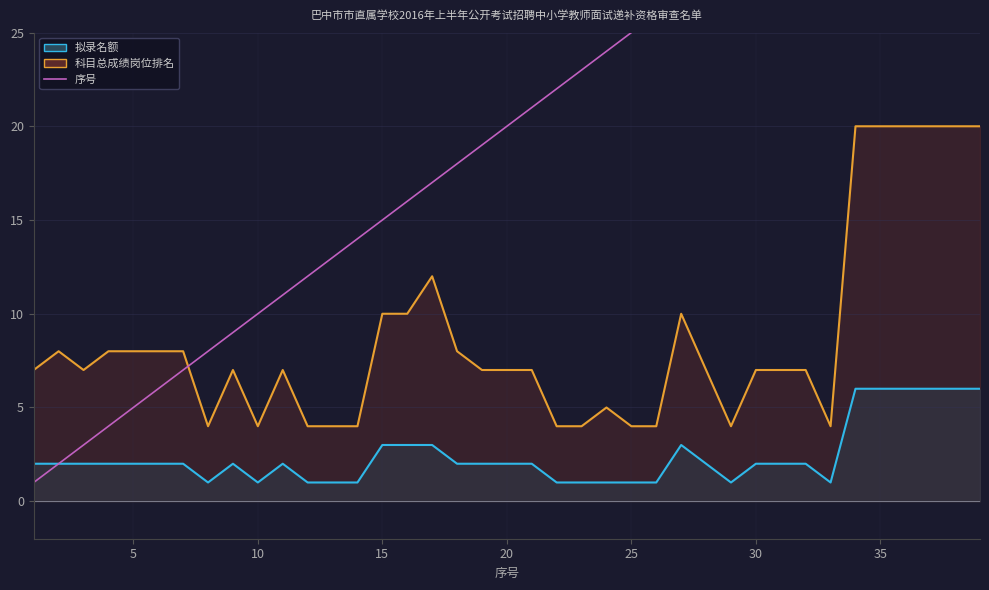

Count the number of categories in the chart.

39